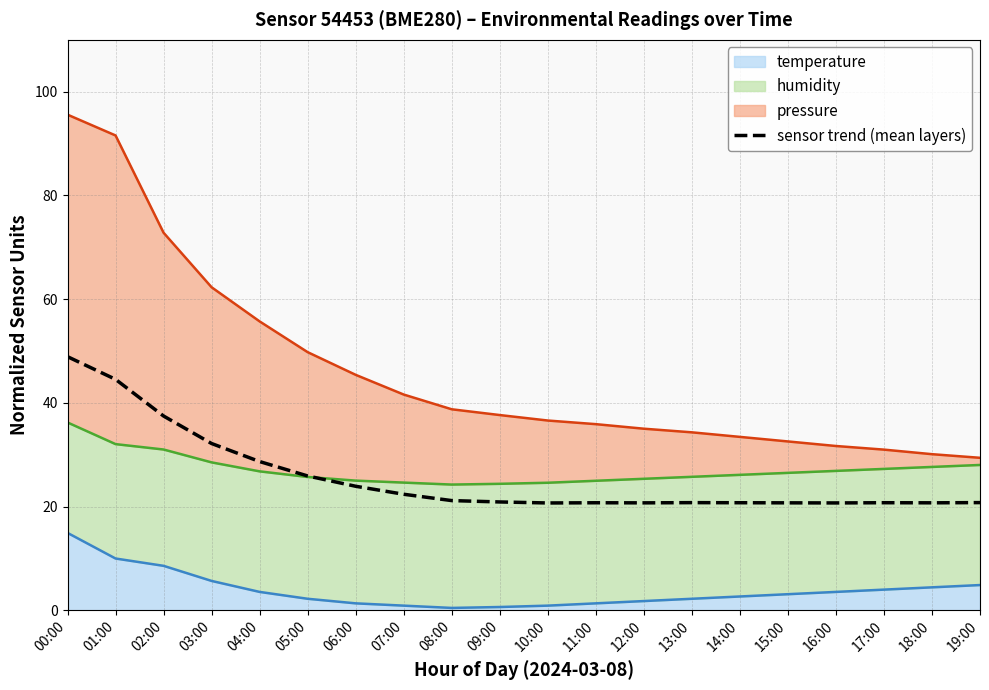

What is the sum of the values at 03:00 and 19:00?

52.9